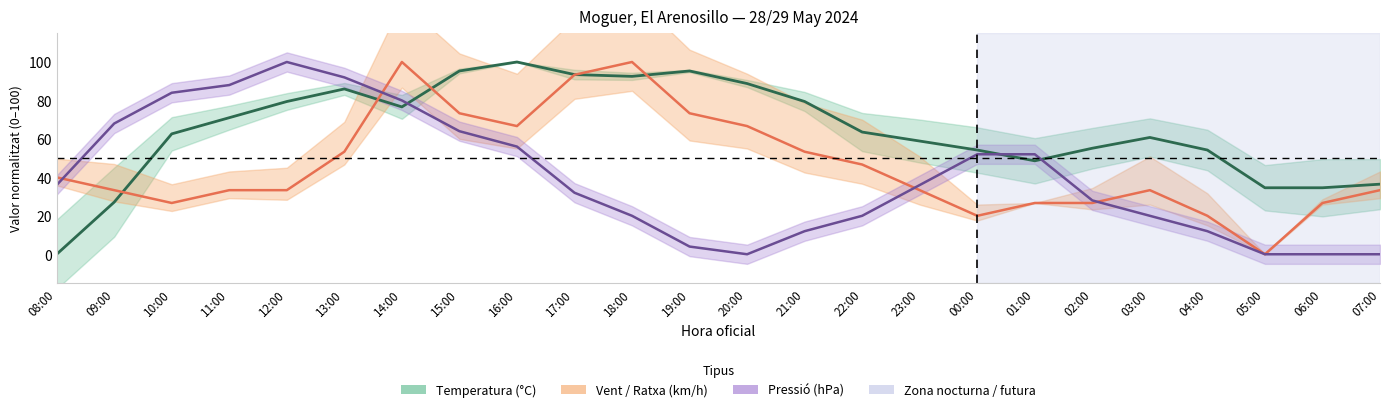

How many lines are shown in the chart?

3